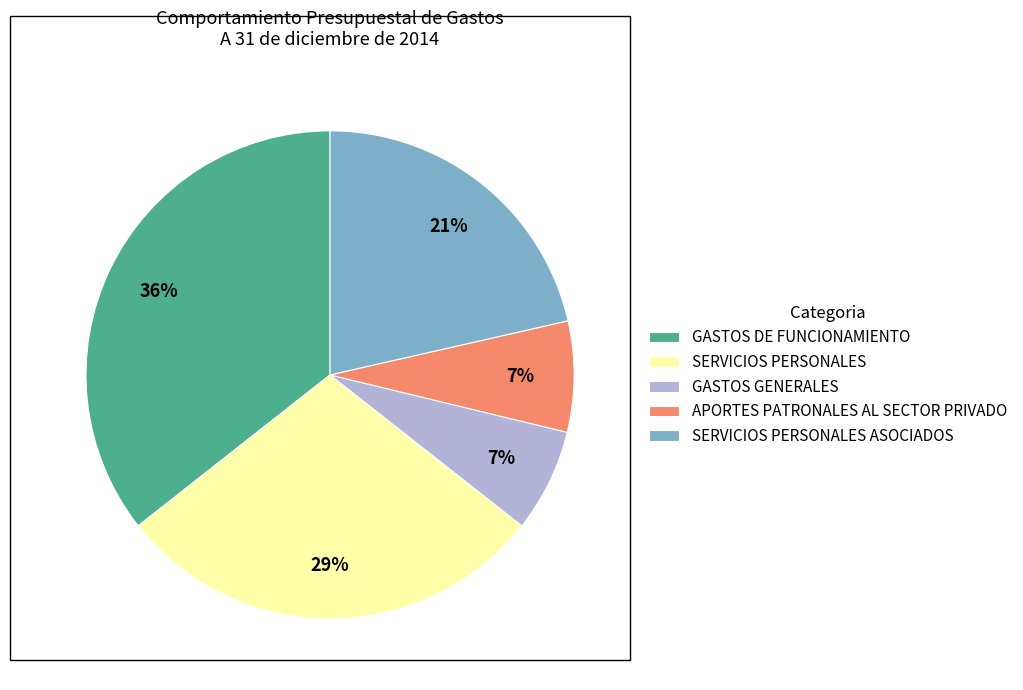

What is the largest slice in the pie chart?

GASTOS DE FUNCIONAMIENTO